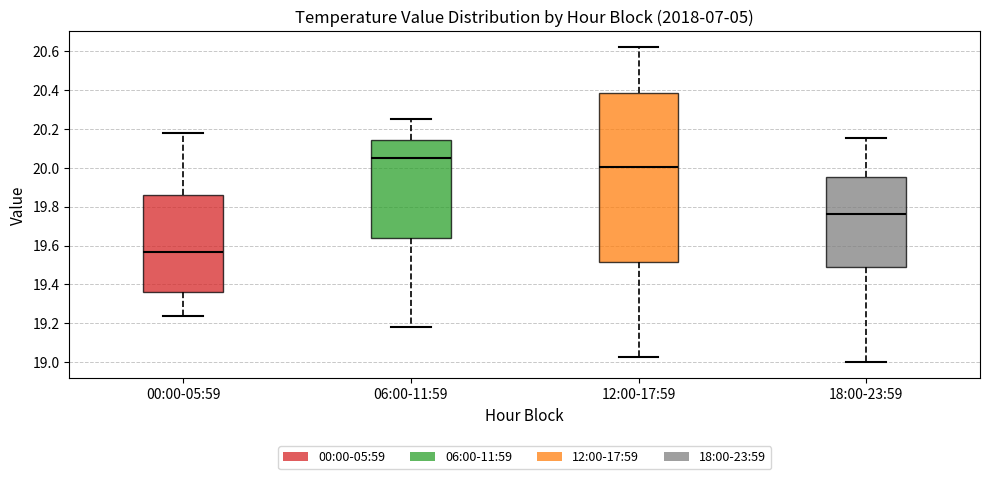

Reading left to right, transcribe this box plot: for each box, give where its median line is, the range the box spans, and where its two whiskers end, as read against the y-axis. The values are not printed on the chart, so give them approximately, as read against the axis.

00:00-05:59: median 19.56, box 19.36 to 19.86, whiskers 19.24 to 20.18
06:00-11:59: median 20.06, box 19.64 to 20.14, whiskers 19.18 to 20.26
12:00-17:59: median 20.00, box 19.52 to 20.38, whiskers 19.04 to 20.62
18:00-23:59: median 19.76, box 19.48 to 19.96, whiskers 19.00 to 20.16